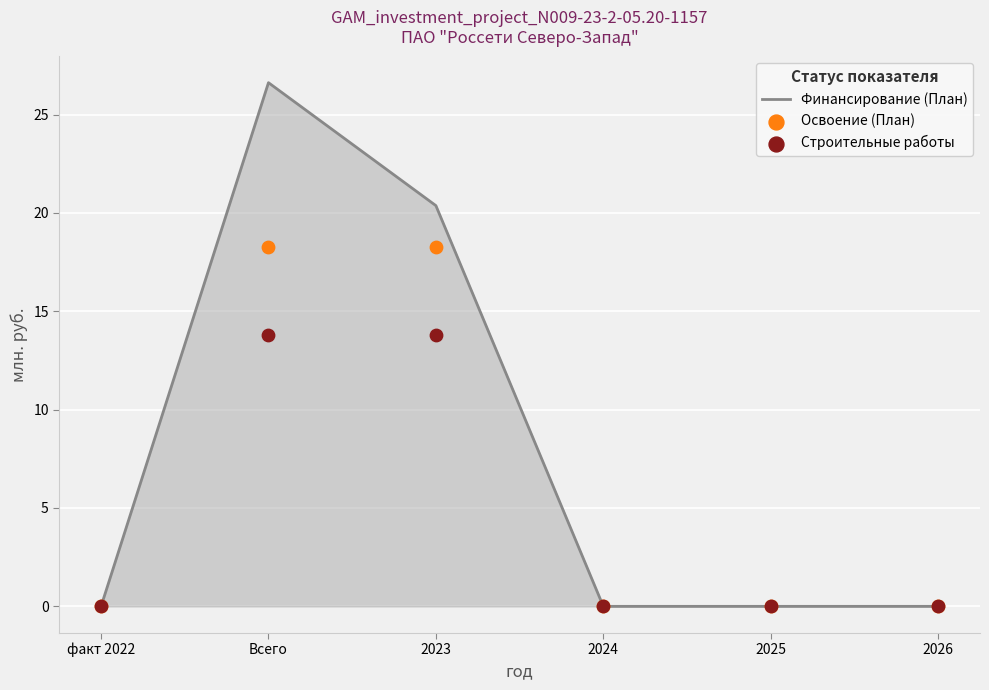

Which series reaches the maximum Y coordinate?

Финансирование (План)